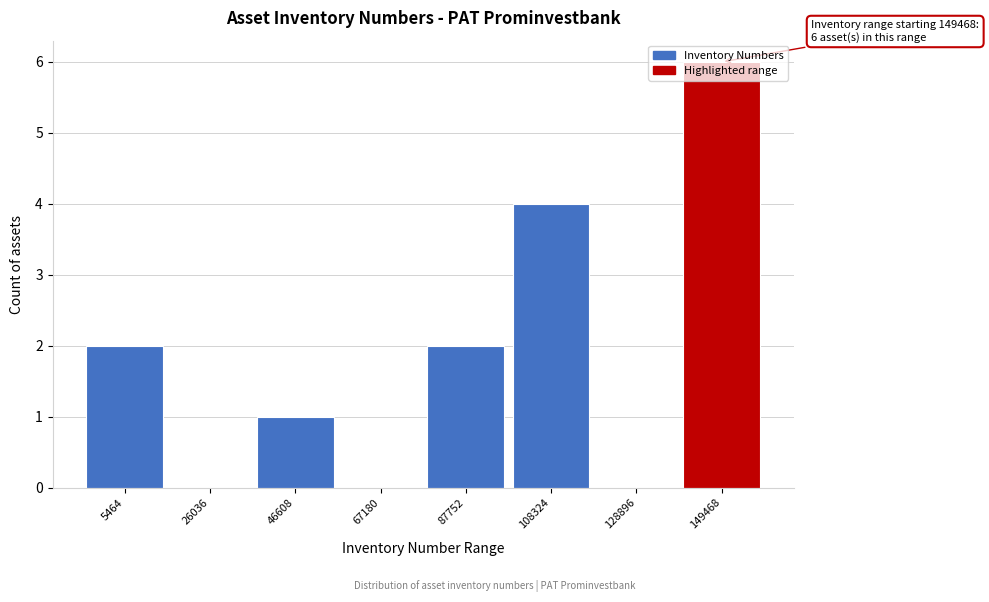

At which category does the chart reach its peak across all series?

149468